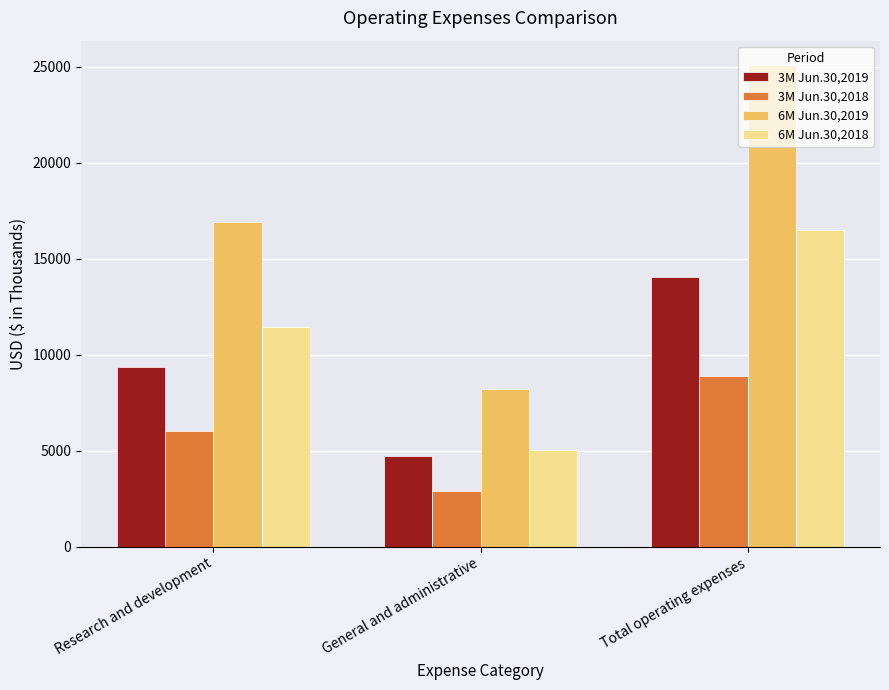

Reading left to right, transcribe all the data shown in this chart.

3M Jun.30,2019: 9343	4728	14071
3M Jun.30,2018: 6007	2901	8908
6M Jun.30,2019: 16906	8196	25102
6M Jun.30,2018: 11462	5037	16499